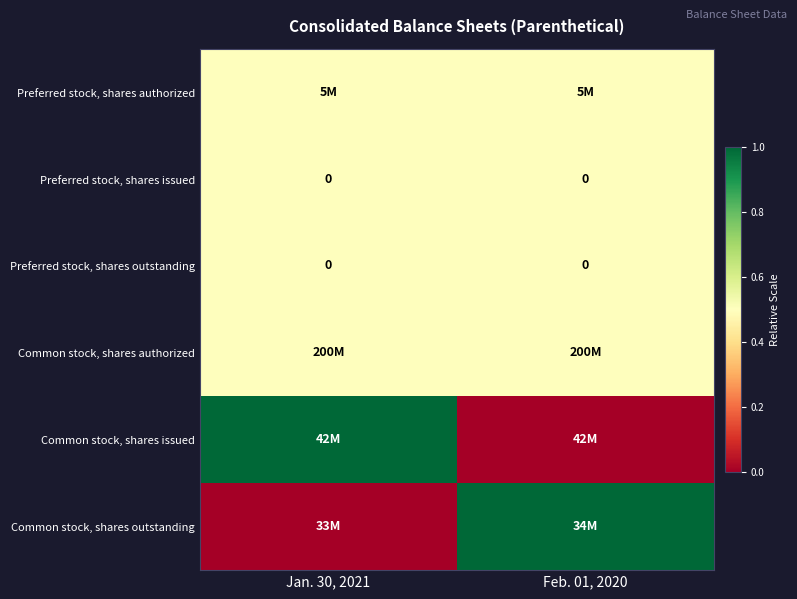

The value of Preferred stock, shares outstanding at Jan. 30, 2021 is 0.0. True or false?

True